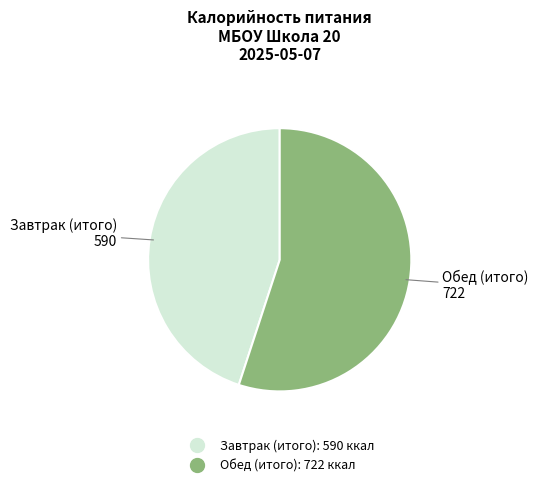

What is the largest slice in the pie chart?

Обед (итого)